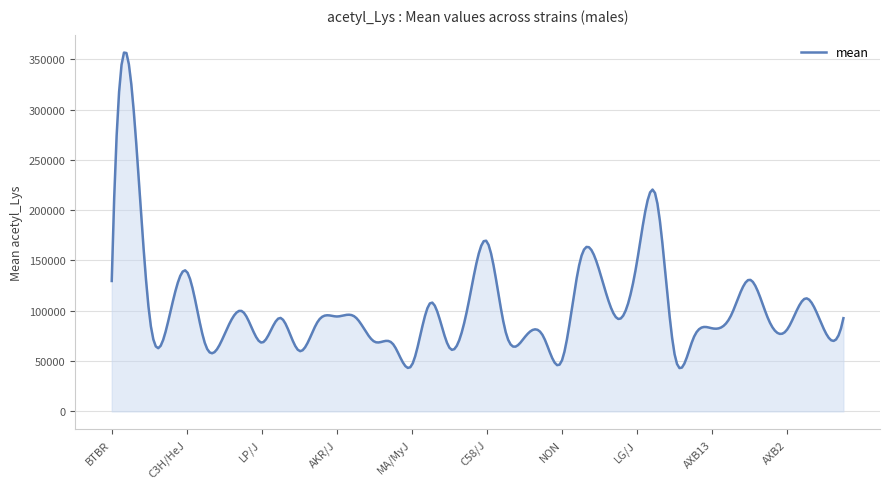

What is the difference between the maximum and minimum values?

313592.7